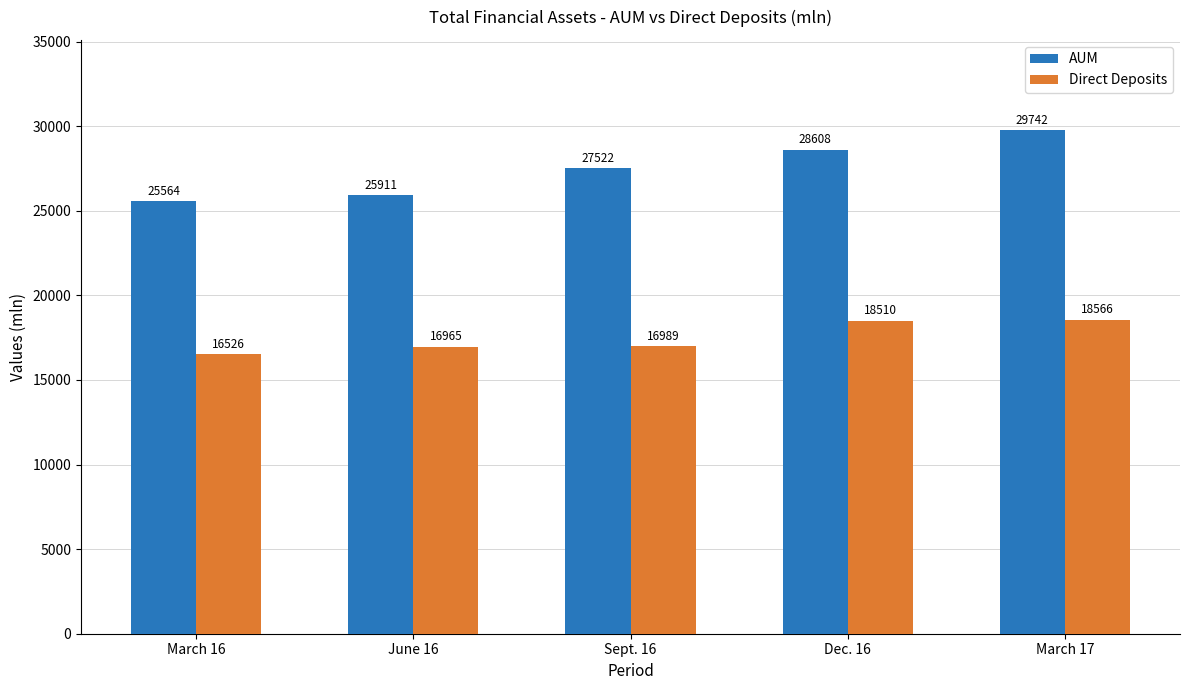

How many bars are there in each group?

2